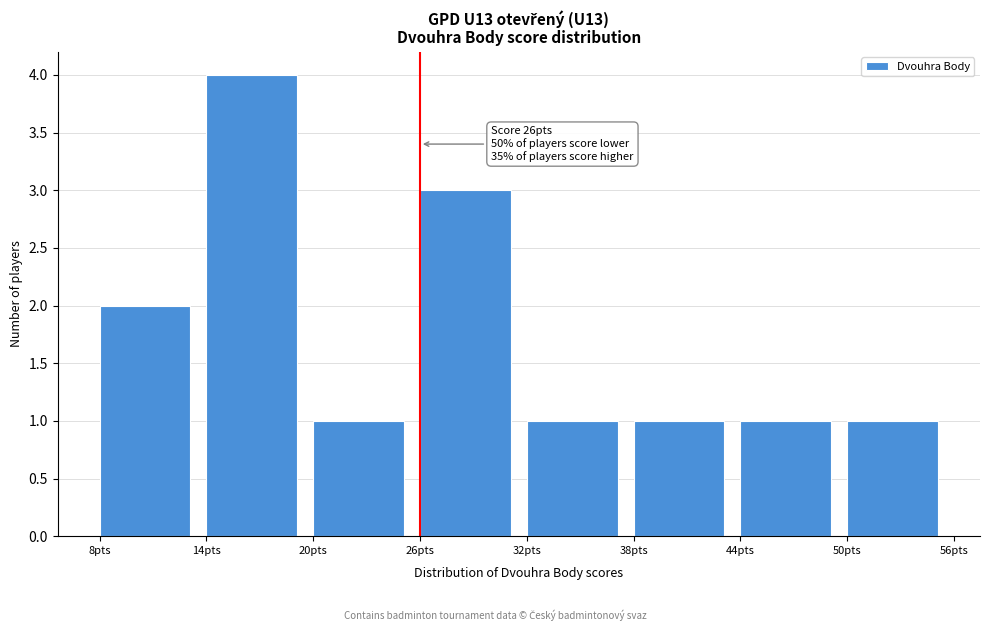

Over which range of the x-axis is the bar tallest?

14 to 20